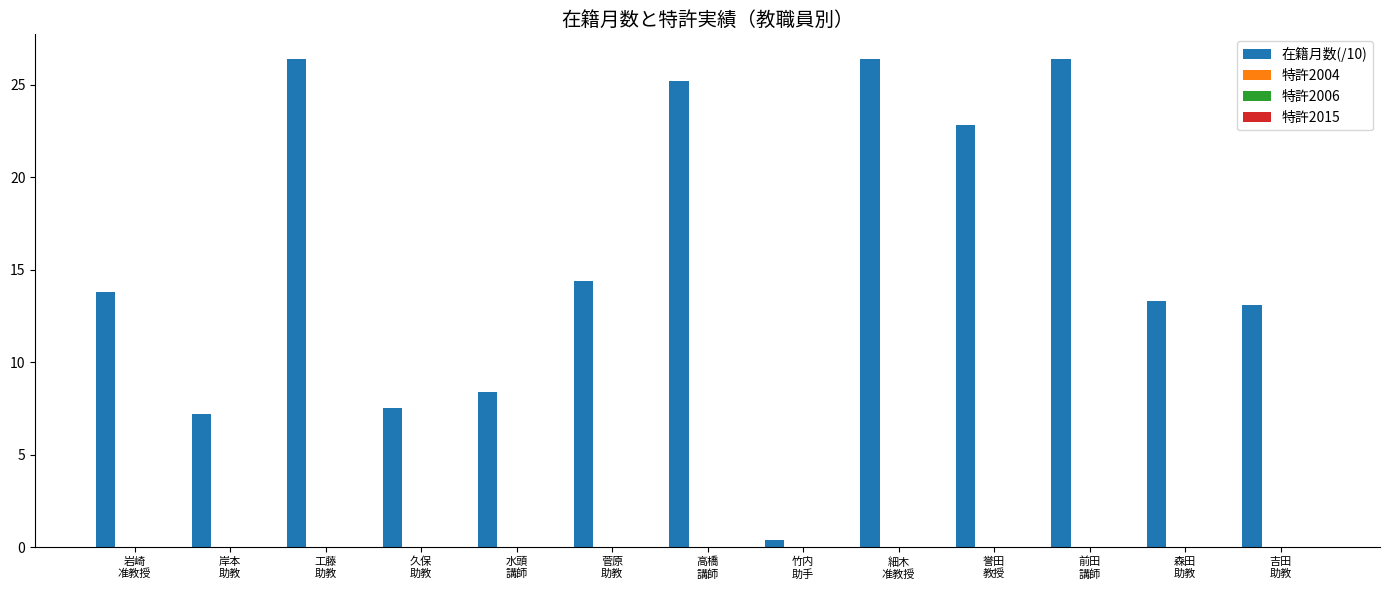

What is the value of the 12th bar from the left?

13.3